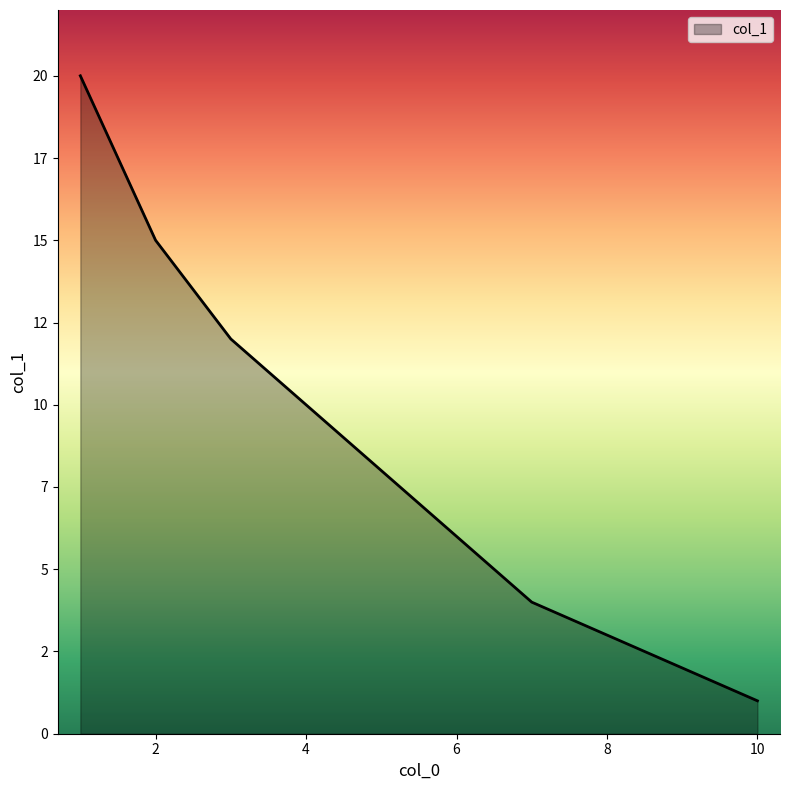

List the labels in order of value, smallest first.

10, 9, 8, 7, 6, 5, 4, 3, 2, 1